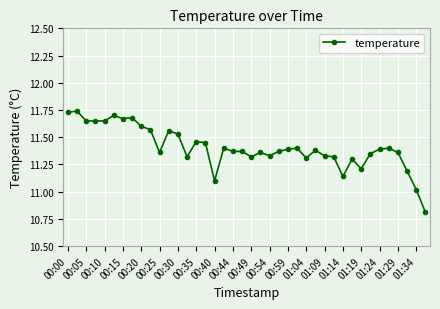

What is the sum of all values?

456.2